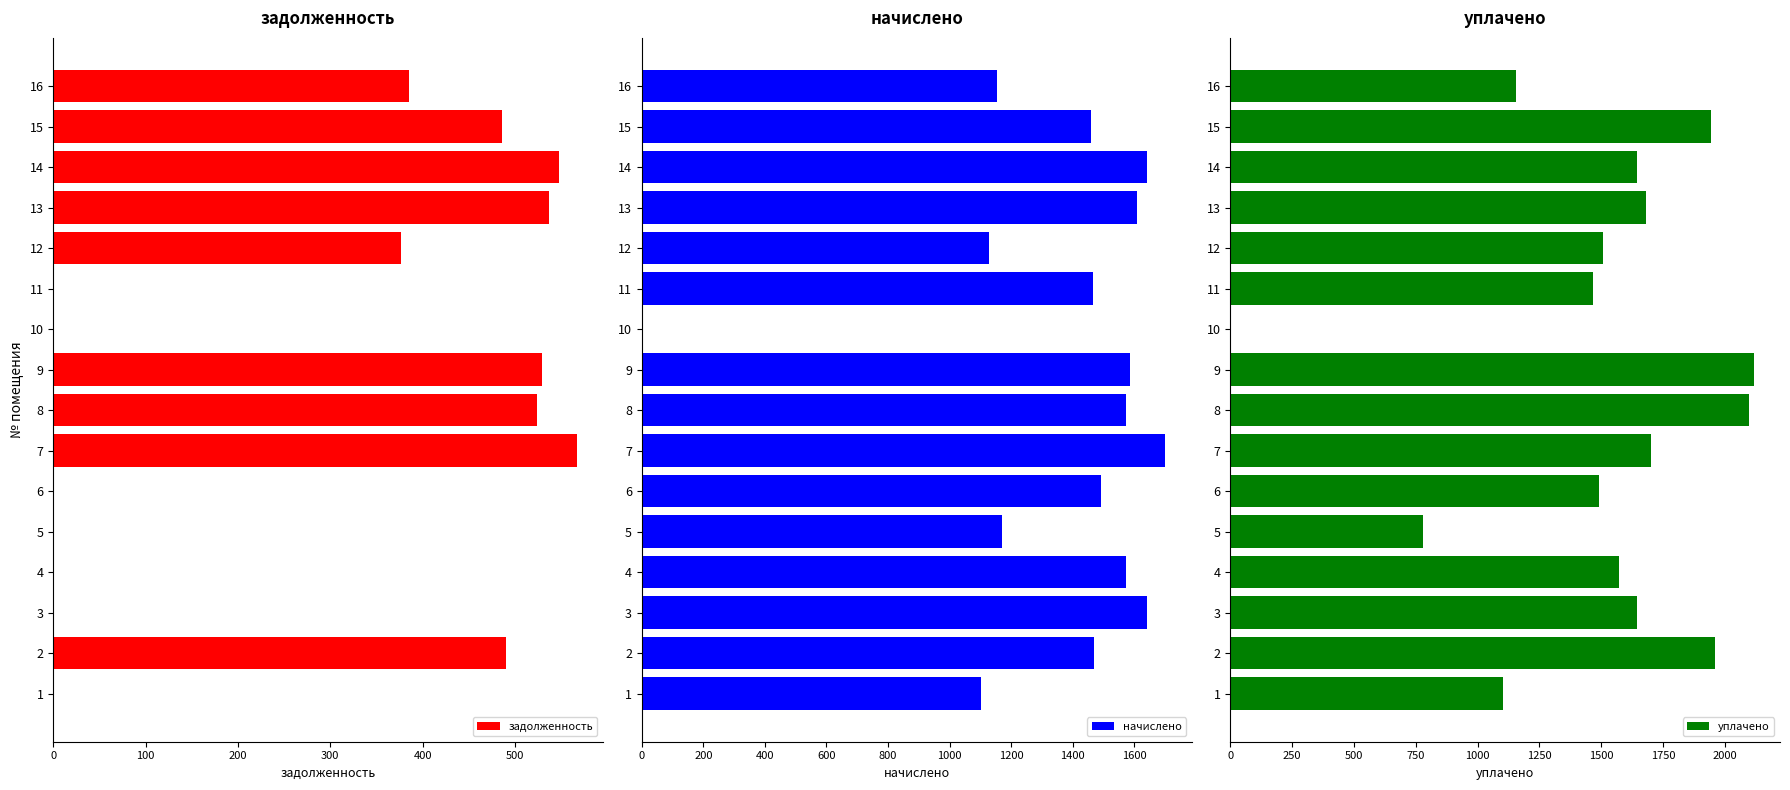

How many groups of bars are there?

16